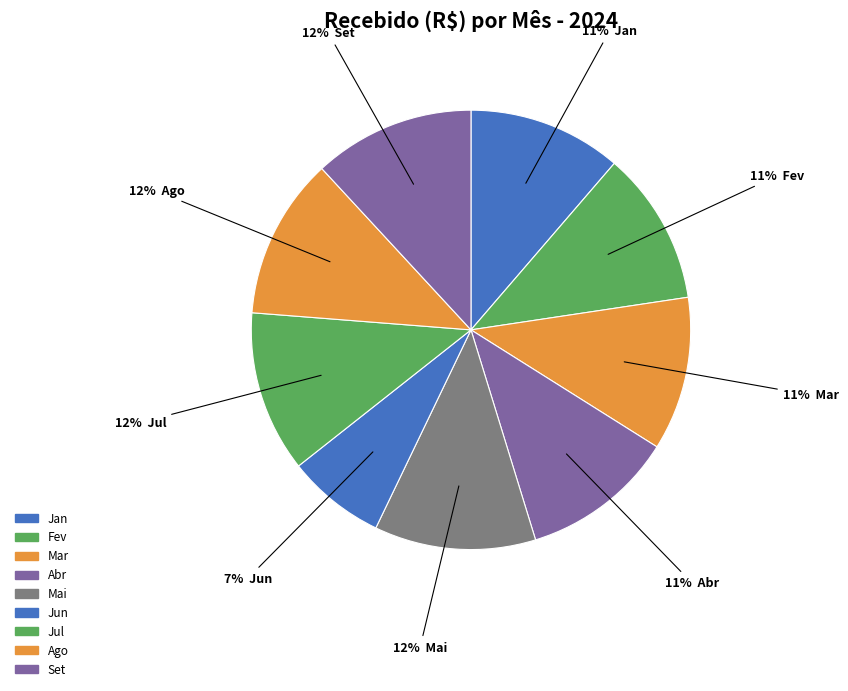

What percentage do Abr and Mar together represent?

22.6%